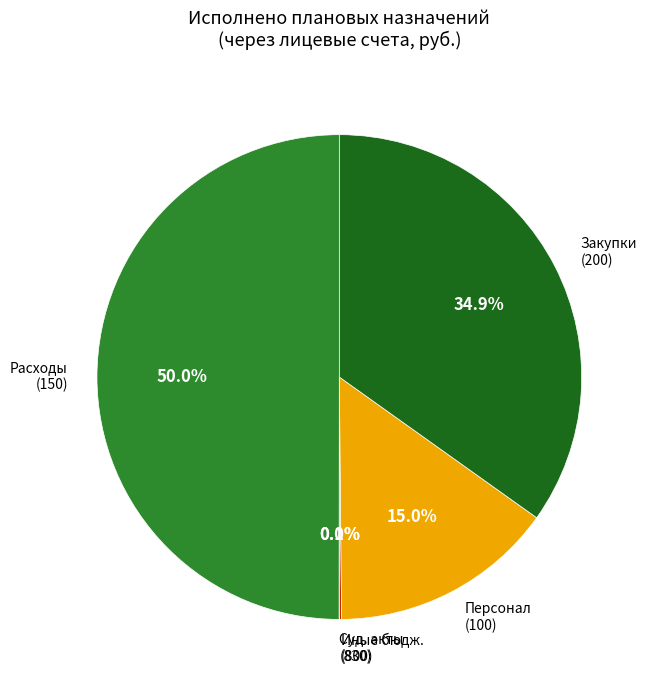

What is the largest slice in the pie chart?

Расходы (150)